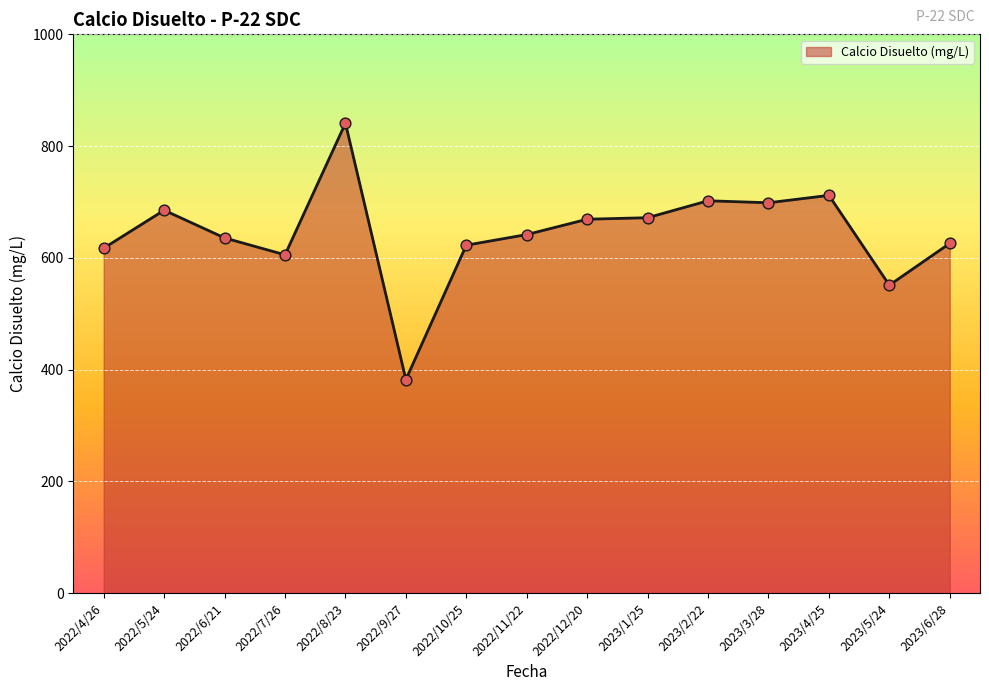

What is the ratio of the value at 2022/9/27 to the value at 2022/6/21?

0.6